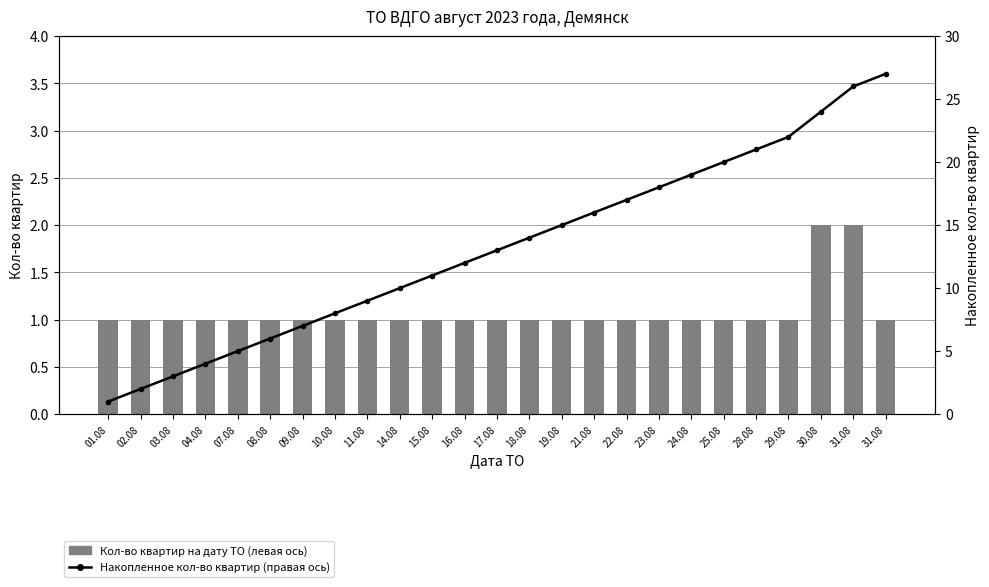

Reading left to right, extract all data points from this chart.

Кол-во квартир на дату ТО (левая ось): 01.08=1	02.08=1	03.08=1	04.08=1	07.08=1	08.08=1	09.08=1	10.08=1	11.08=1	14.08=1	15.08=1	16.08=1	17.08=1	18.08=1	19.08=1	21.08=1	22.08=1	23.08=1	24.08=1	25.08=1	28.08=1	29.08=1	30.08=2	31.08=2	31.08=1
Накопленное кол-во квартир (правая ось): 01.08=1	02.08=2	03.08=3	04.08=4	07.08=5	08.08=6	09.08=7	10.08=8	11.08=9	14.08=10	15.08=11	16.08=12	17.08=13	18.08=14	19.08=15	21.08=16	22.08=17	23.08=18	24.08=19	25.08=20	28.08=21	29.08=22	30.08=24	31.08=26	31.08=27